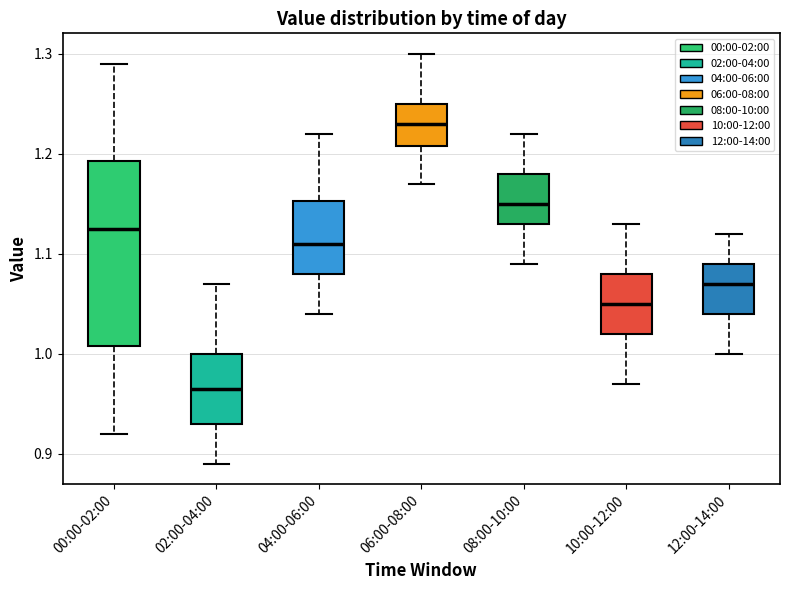

Reading left to right, transcribe this box plot: for each box, give where its median line is, the range the box spans, and where its two whiskers end, as read against the y-axis. The values are not printed on the chart, so give them approximately, as read against the axis.

00:00-02:00: median 1.13, box 1.01 to 1.19, whiskers 0.92 to 1.29
02:00-04:00: median 0.97, box 0.93 to 1.00, whiskers 0.89 to 1.07
04:00-06:00: median 1.11, box 1.08 to 1.15, whiskers 1.04 to 1.22
06:00-08:00: median 1.23, box 1.21 to 1.25, whiskers 1.17 to 1.30
08:00-10:00: median 1.15, box 1.13 to 1.18, whiskers 1.09 to 1.22
10:00-12:00: median 1.05, box 1.02 to 1.08, whiskers 0.97 to 1.13
12:00-14:00: median 1.07, box 1.04 to 1.09, whiskers 1.00 to 1.12